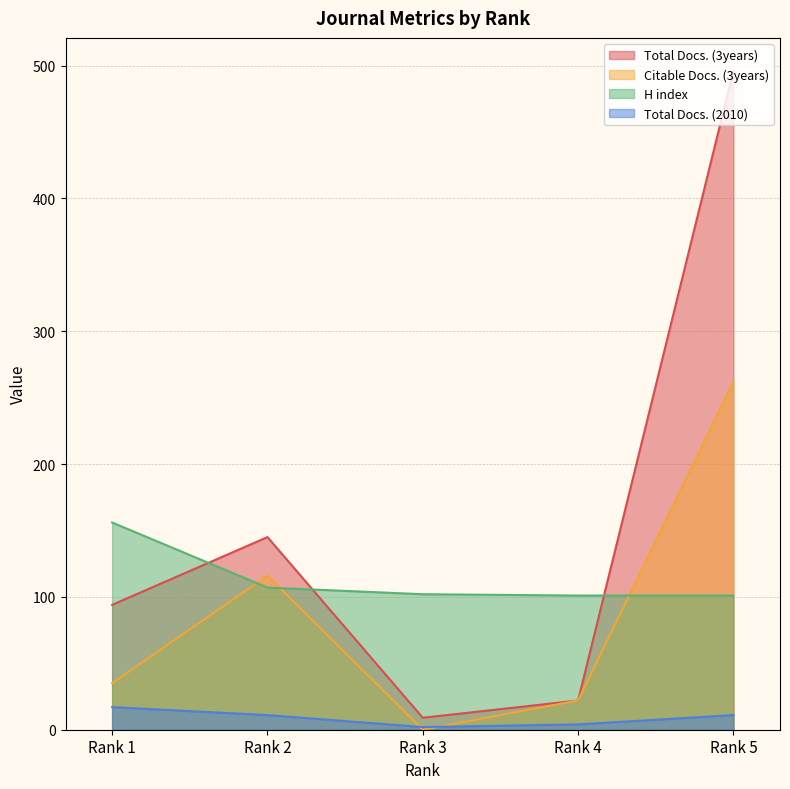

What is the value of the H index point at the 5th from the left?

101